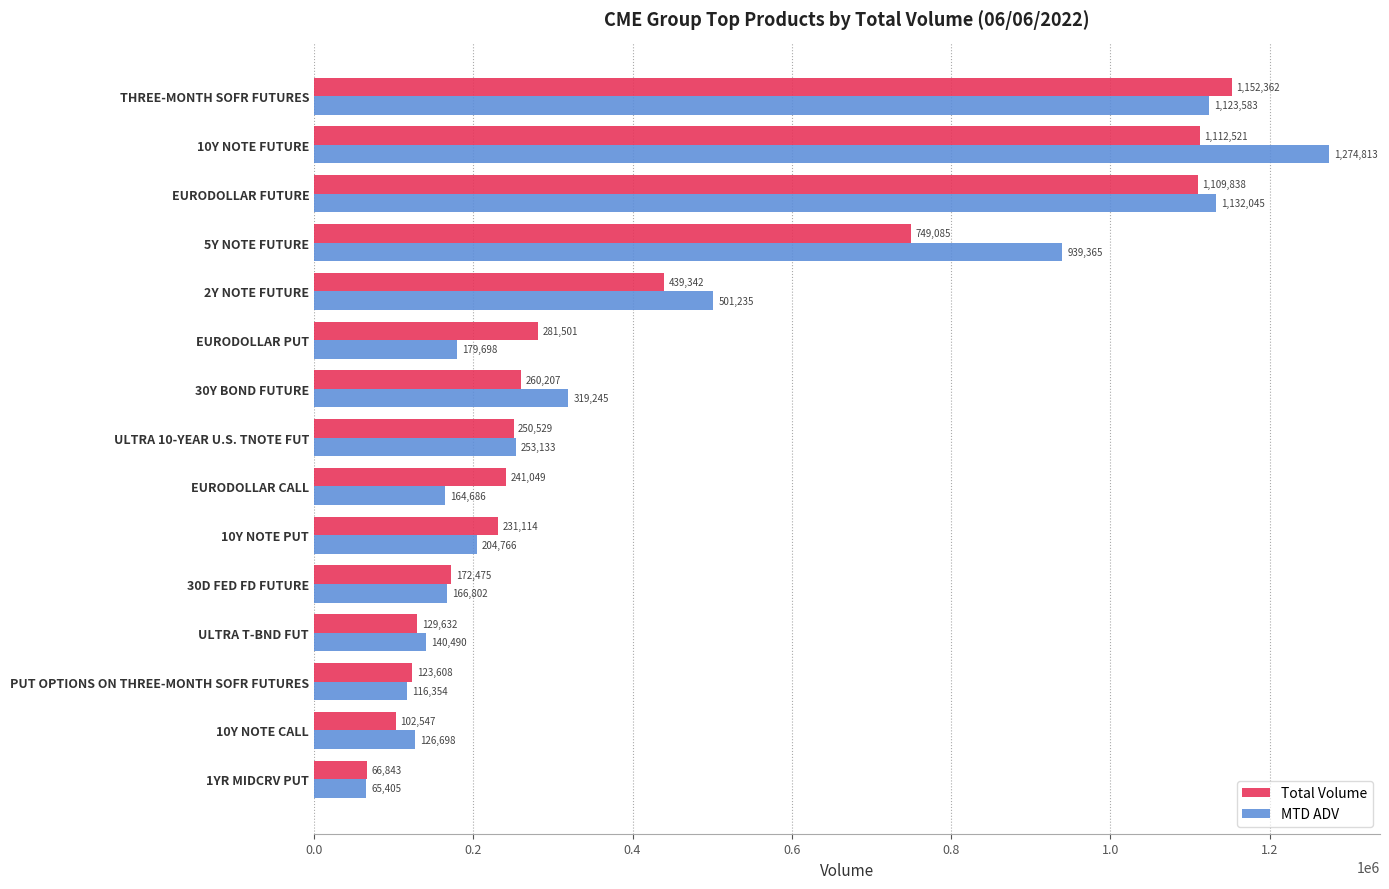

Which category has the highest value across all series?

10Y NOTE FUTURE